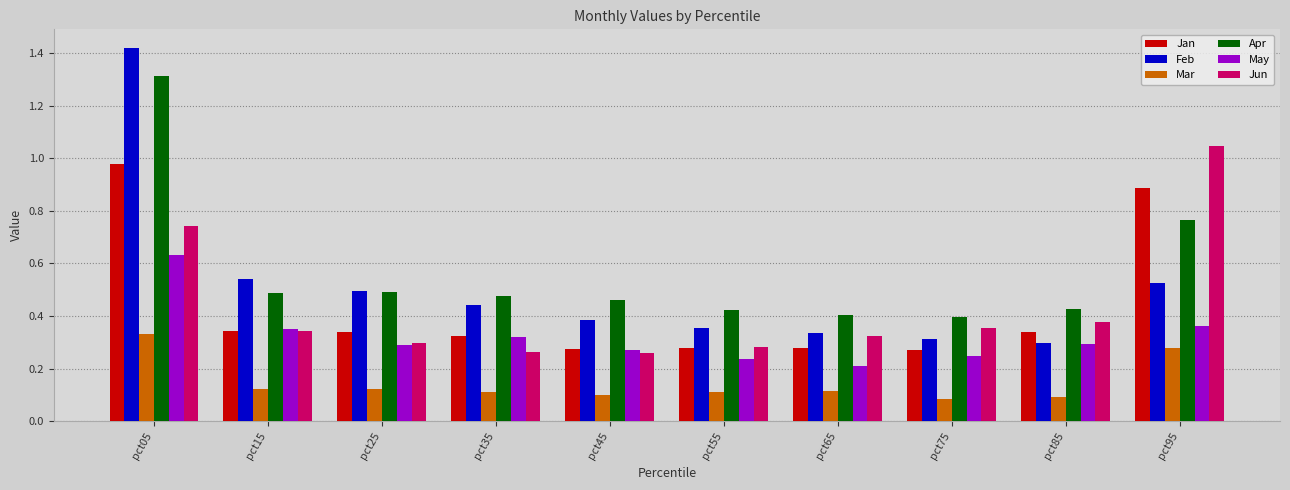

Which series has the widest spread of values?

Feb